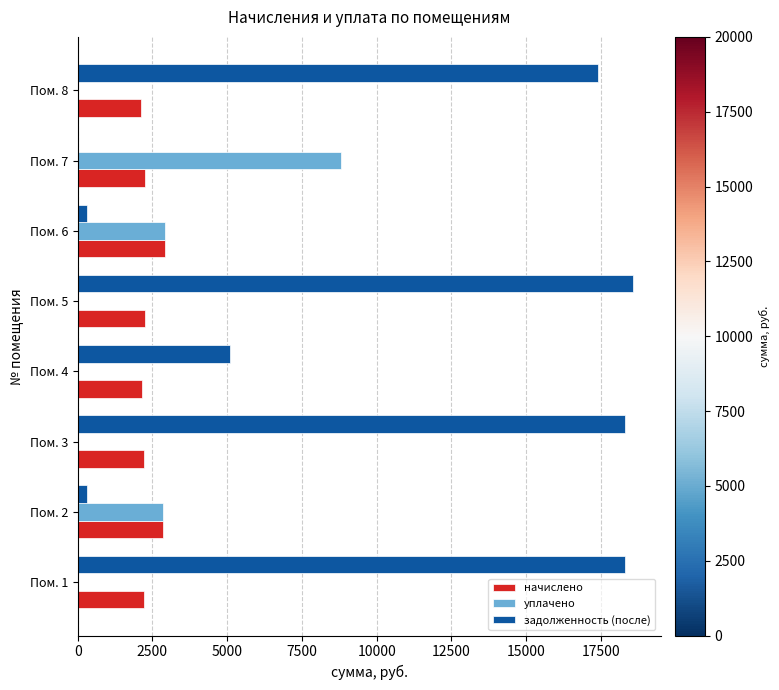

How many values in задолженность (после) are above zero?

7